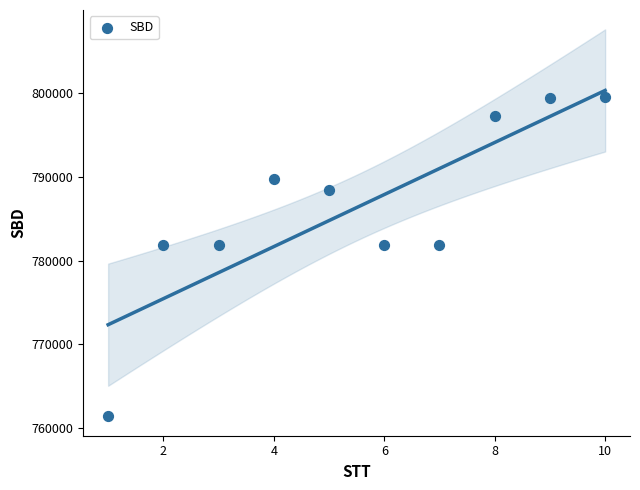

What is the average Y value?

786334